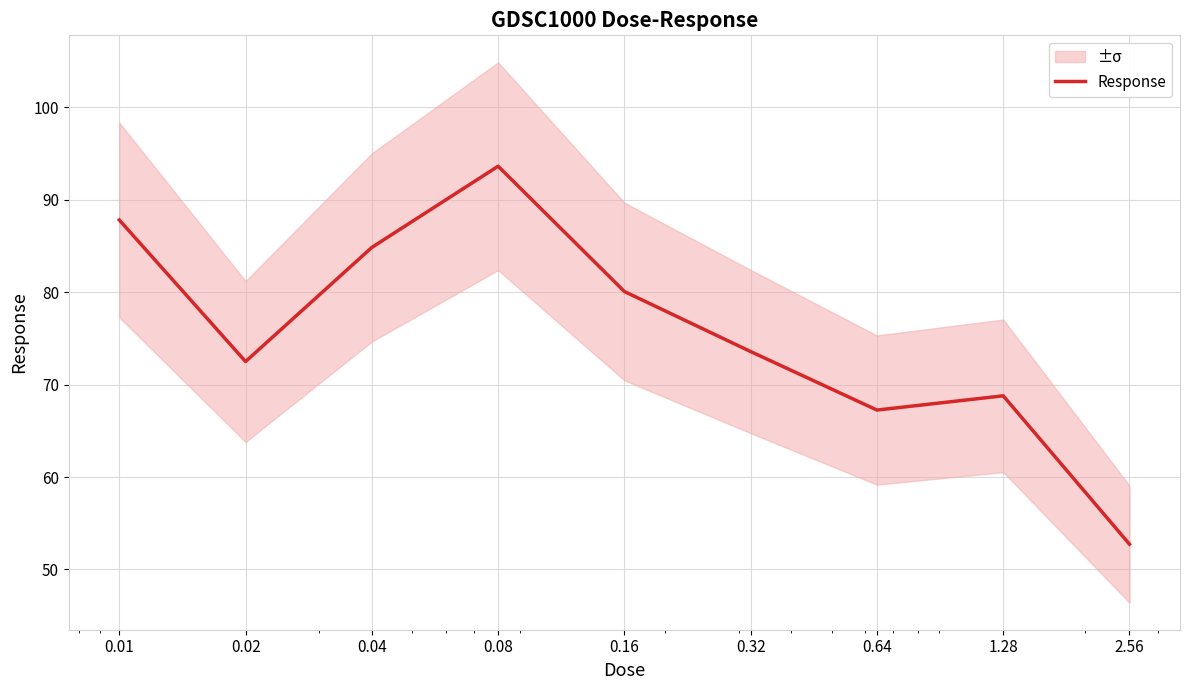

What is the greatest value displayed?

93.6